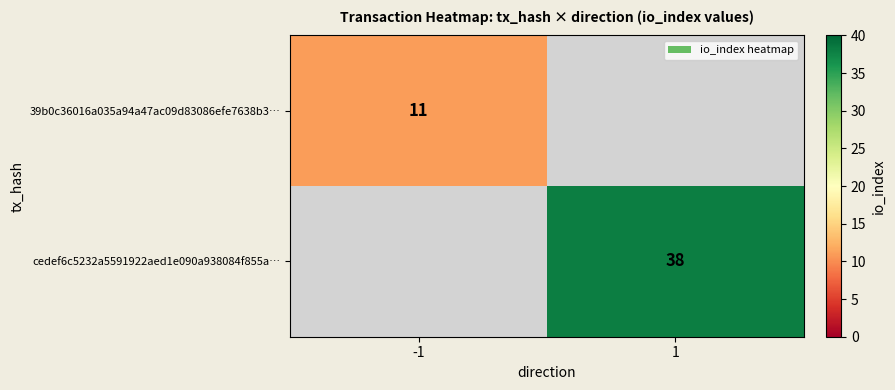

Which has a higher value, -1 or 1?

1